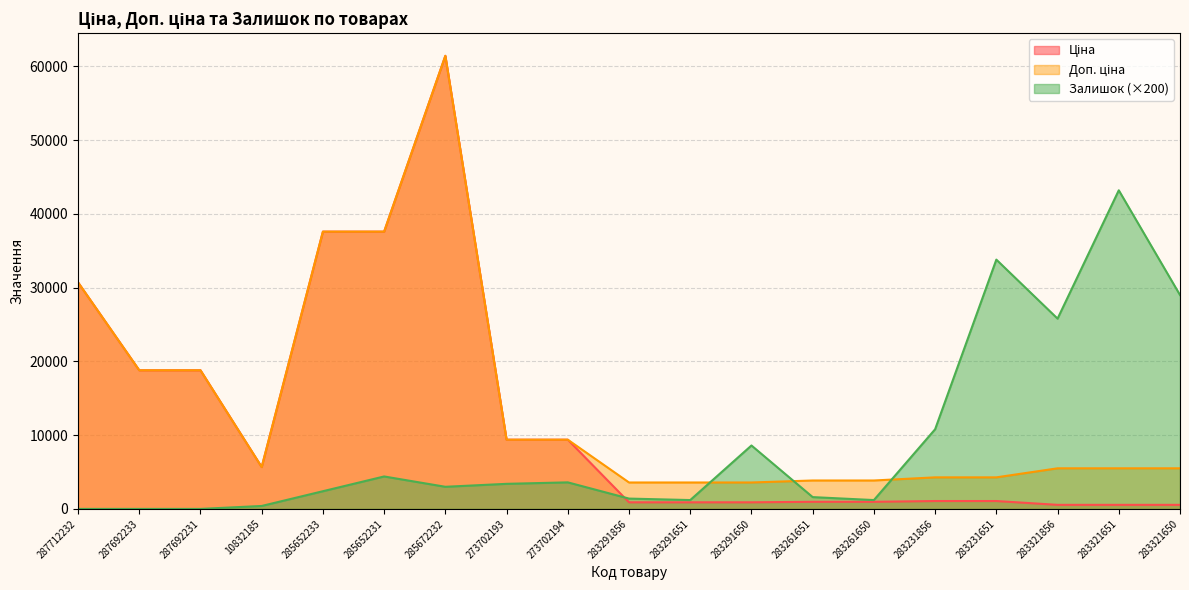

Which series has the largest range (max minus min)?

Ціна